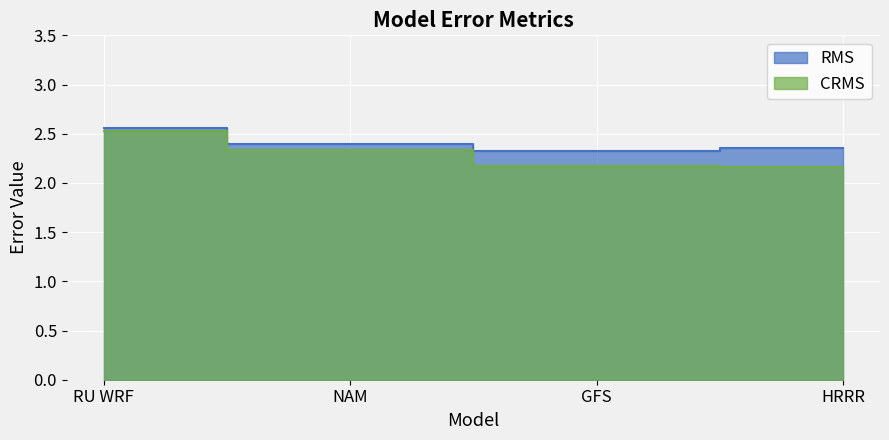

True or false: CRMS and RMS intersect in this chart.

False